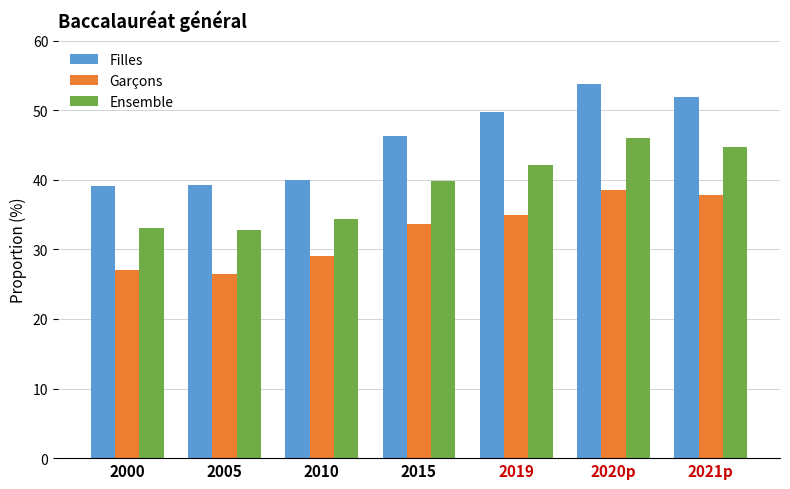

At which category is the sum across all series the highest?

2020p